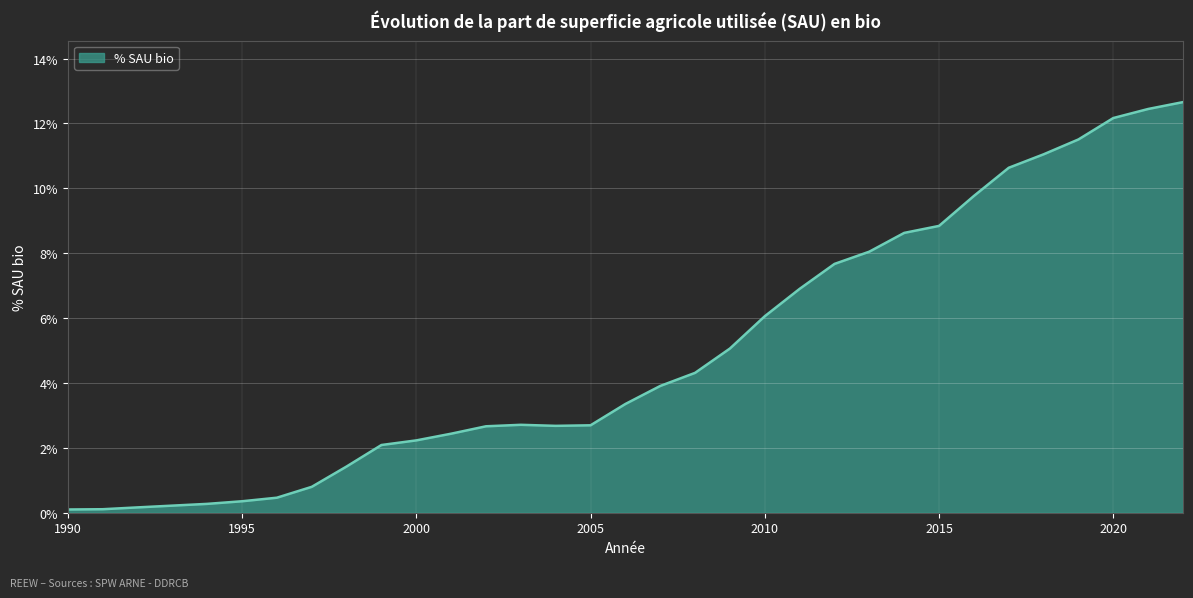

What is the difference between the maximum and minimum values?

12.6